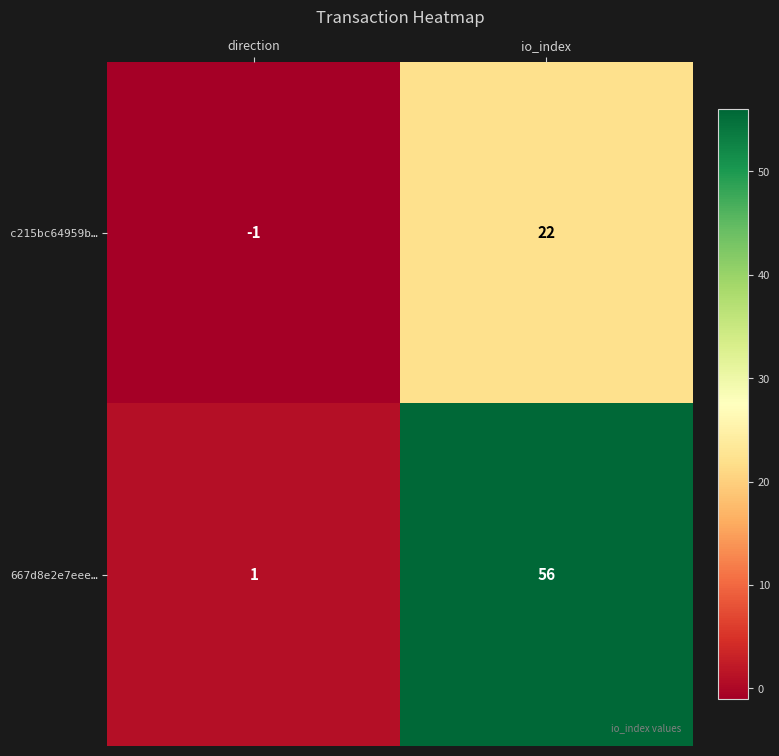

Rank the series at io_index from lowest to highest value.

c215bc64959b…, 667d8e2e7eee…